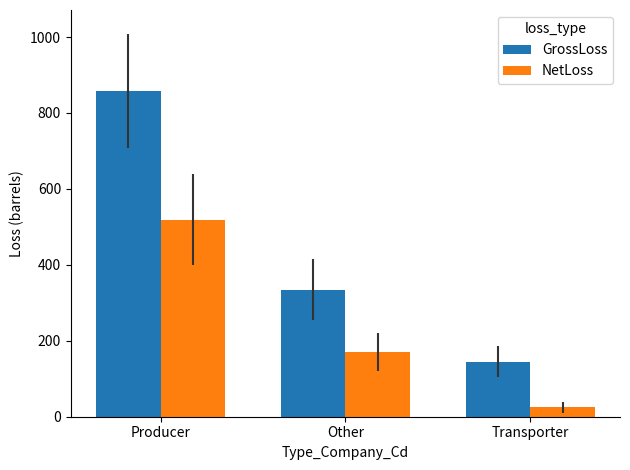

The GrossLoss series shows 172 at Other. True or false?

False